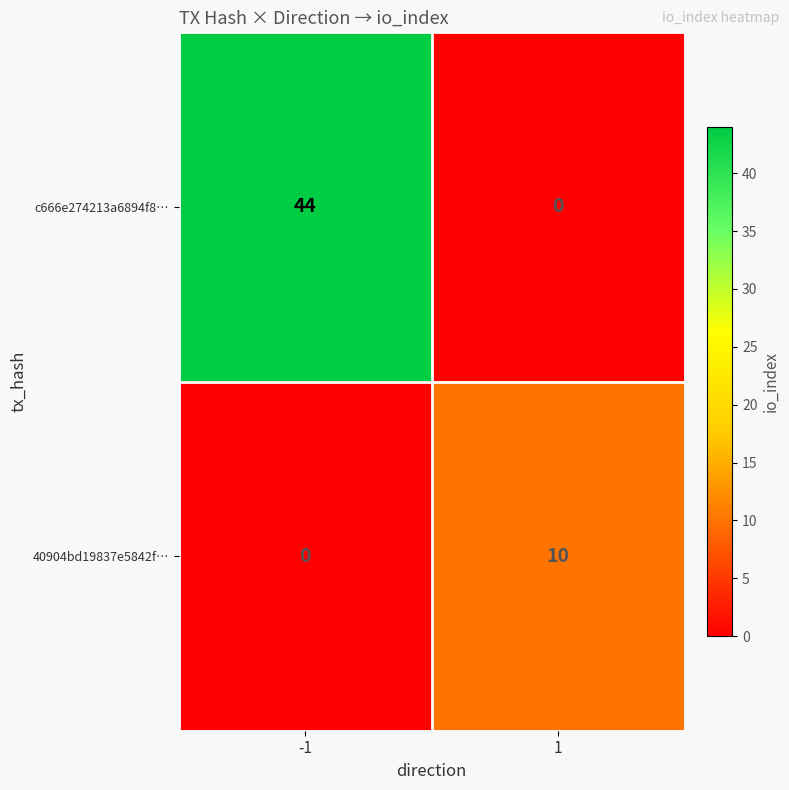

List the labels in order of c666e274213a6894f8… value, largest first.

-1, 1